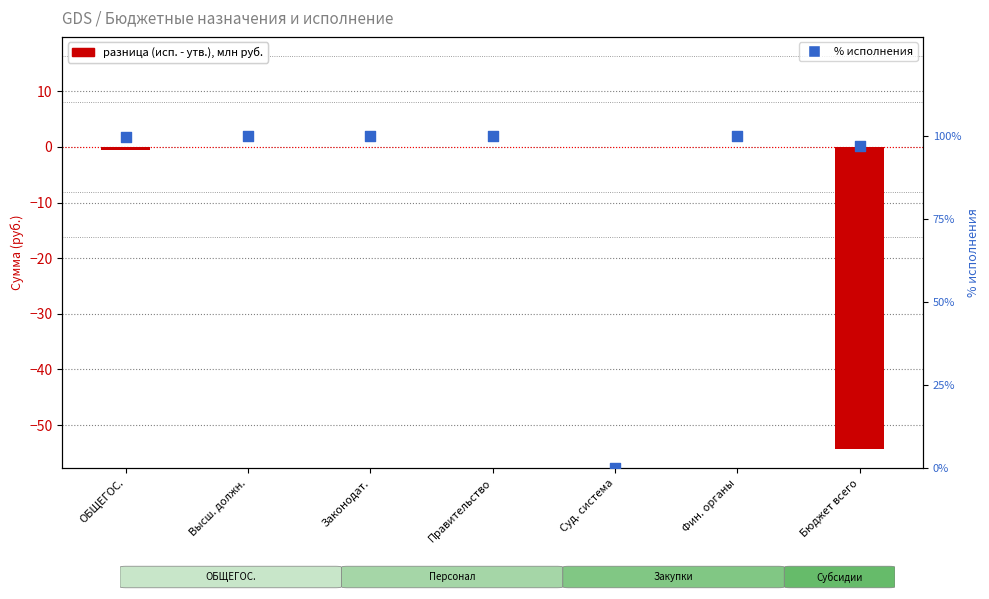

Which series contains the lowest Y value?

разница (исп. - утв.), млн руб.